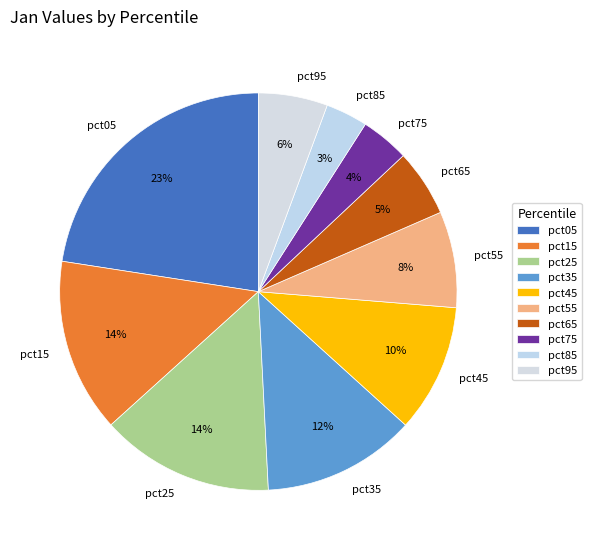

How many segments does this pie chart have?

10